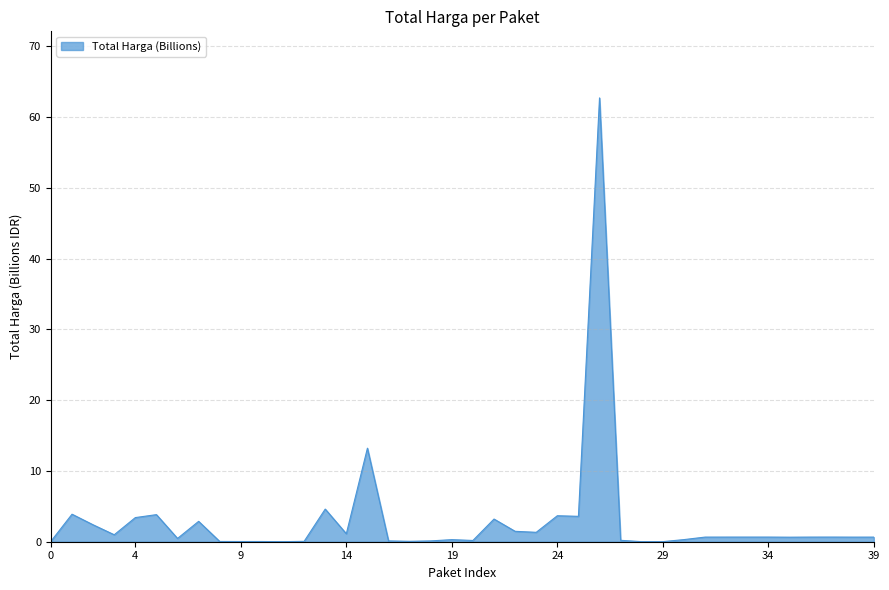

Does the chart display data point markers on the line(s)?

No